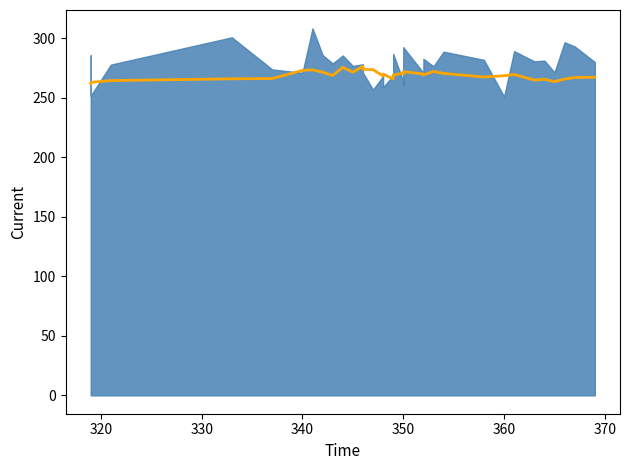

True or false: there are more than 2 points higher than both neighbors.

True